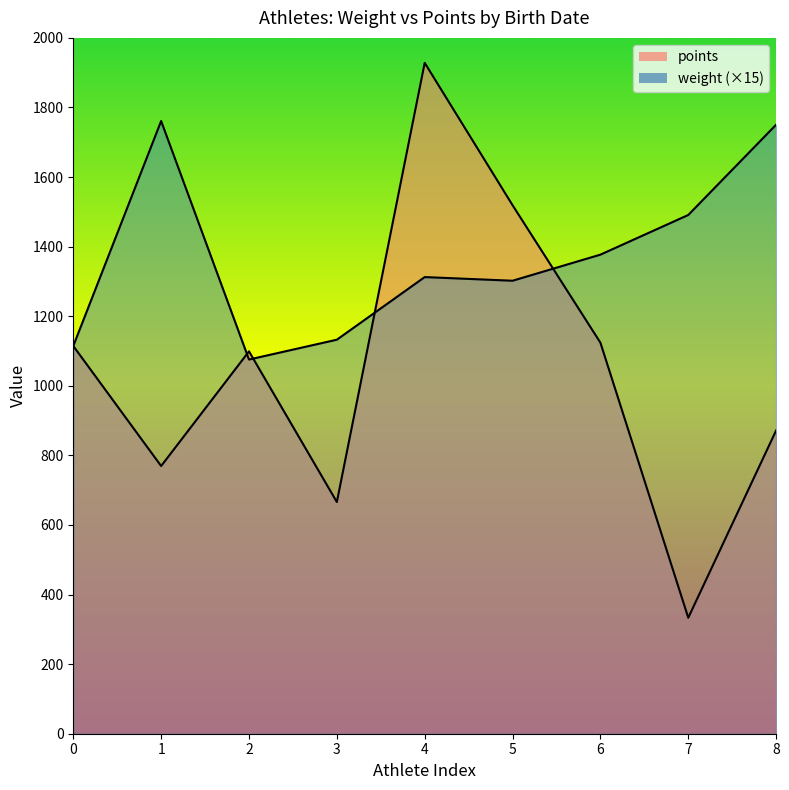

What are all the series names shown in the legend?

weight, points